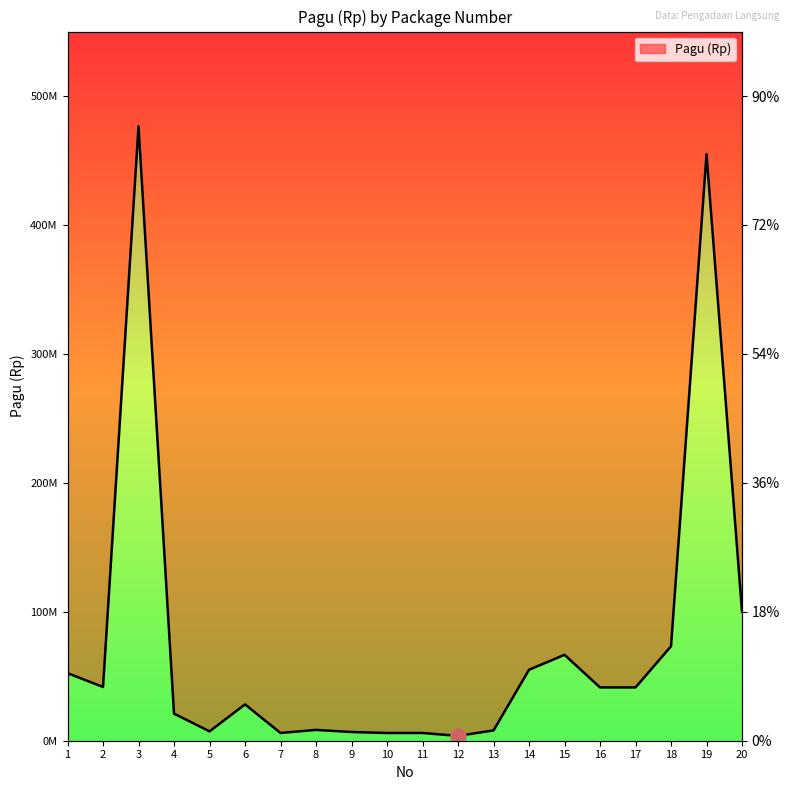

Between 3 and 12, which is larger?

3